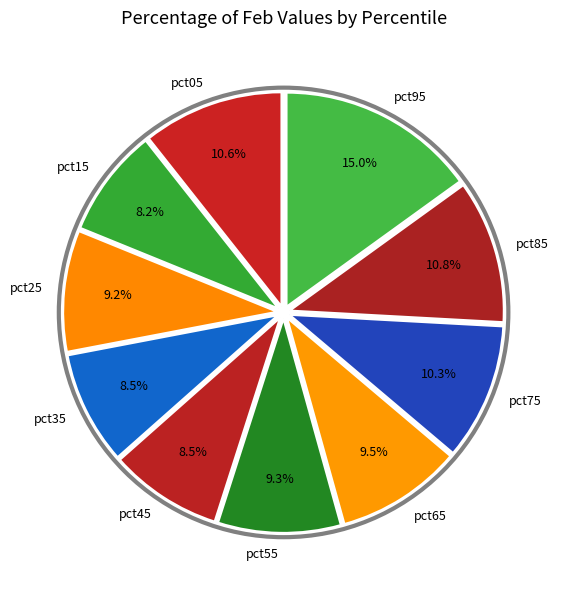

To the nearest percent, what is the average slice percentage?

10%